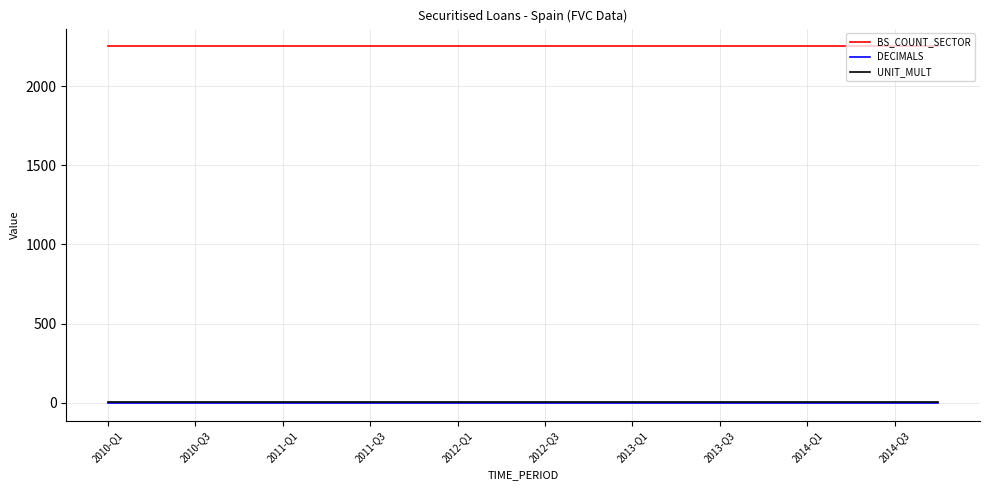

Does the chart have visible grid lines?

Yes